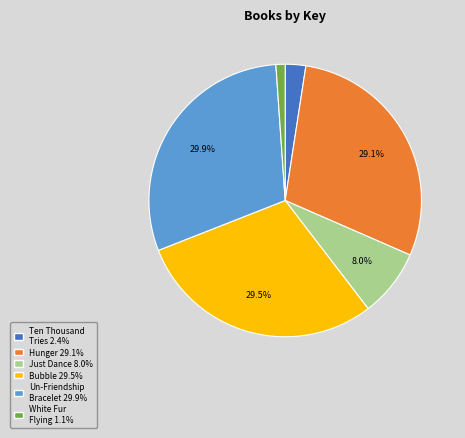

Does Un-Friendship Bracelet account for over 50% of the chart?

No